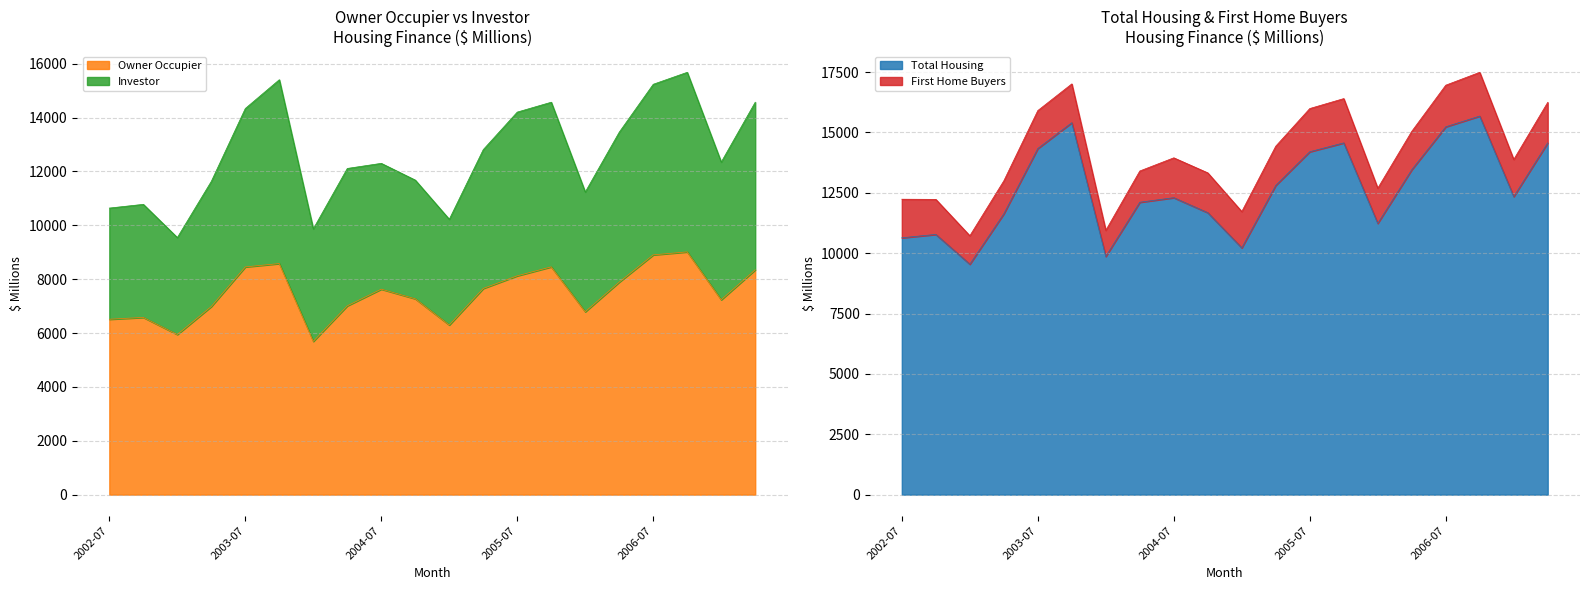

What is the highest value of the Owner Occupier series?

9012.4